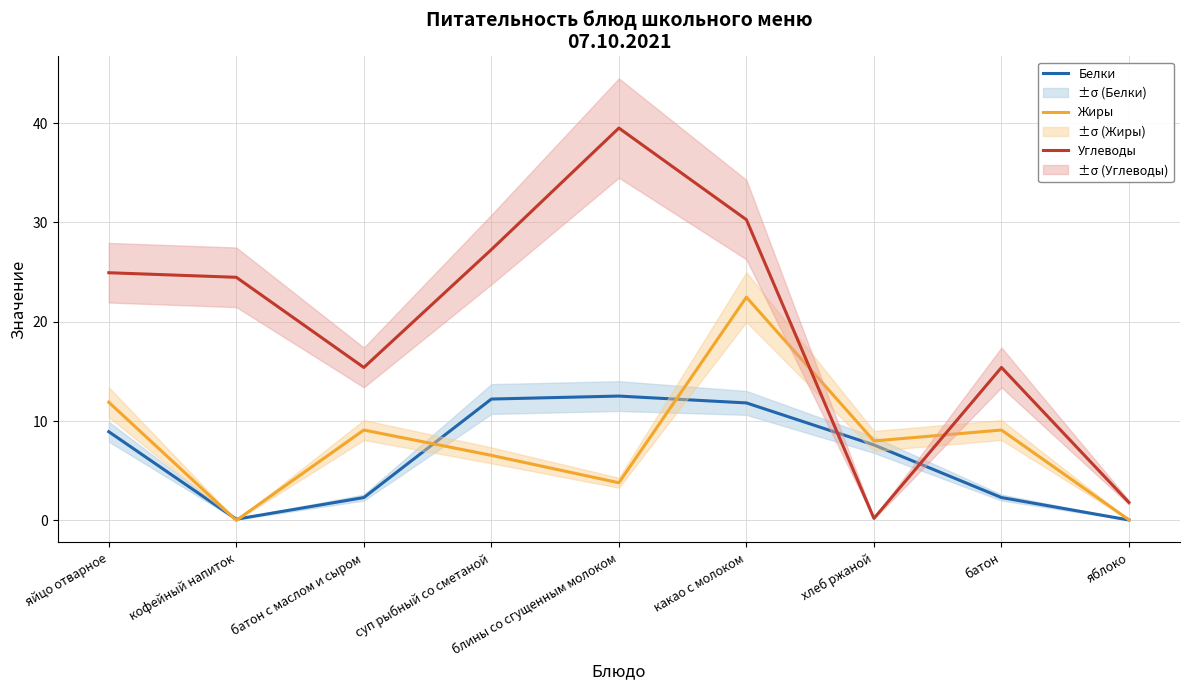

What is the difference between the second highest and minimum values in the Белки series?

12.2